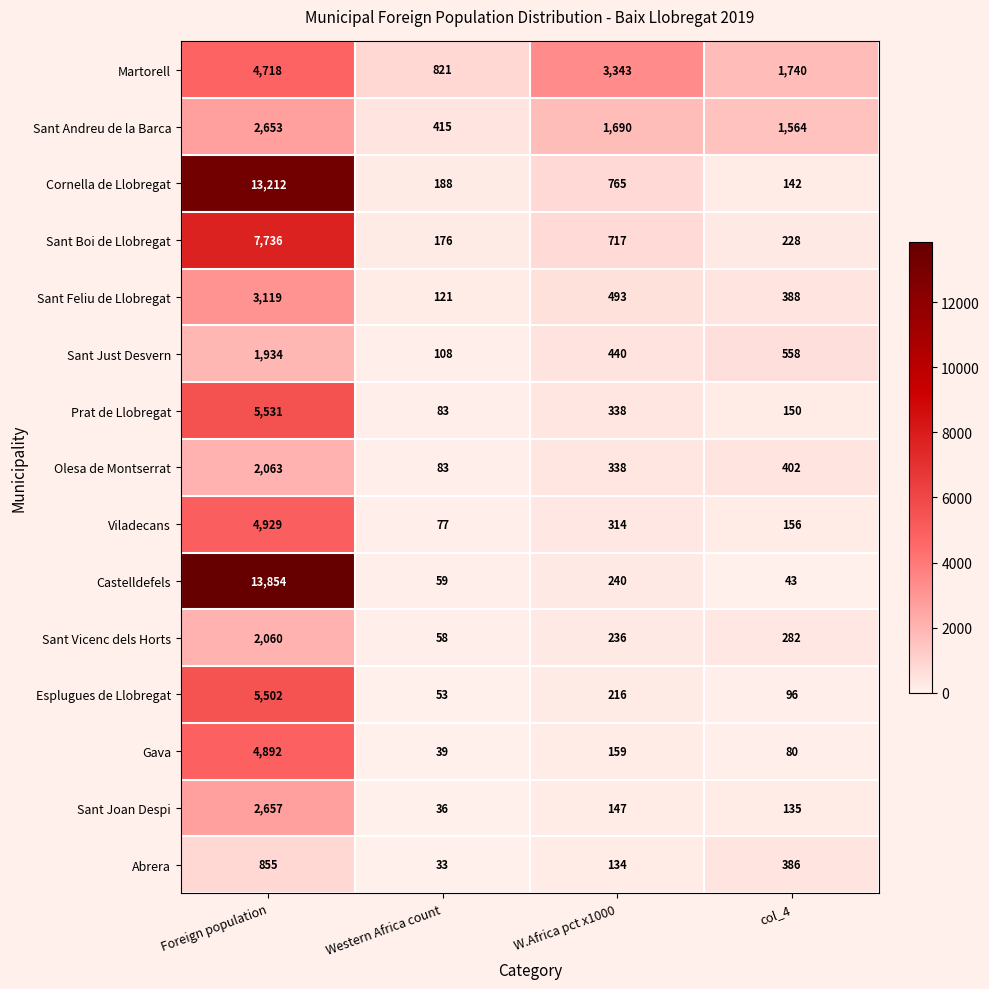

Which series has the largest range (max minus min)?

Castelldefels